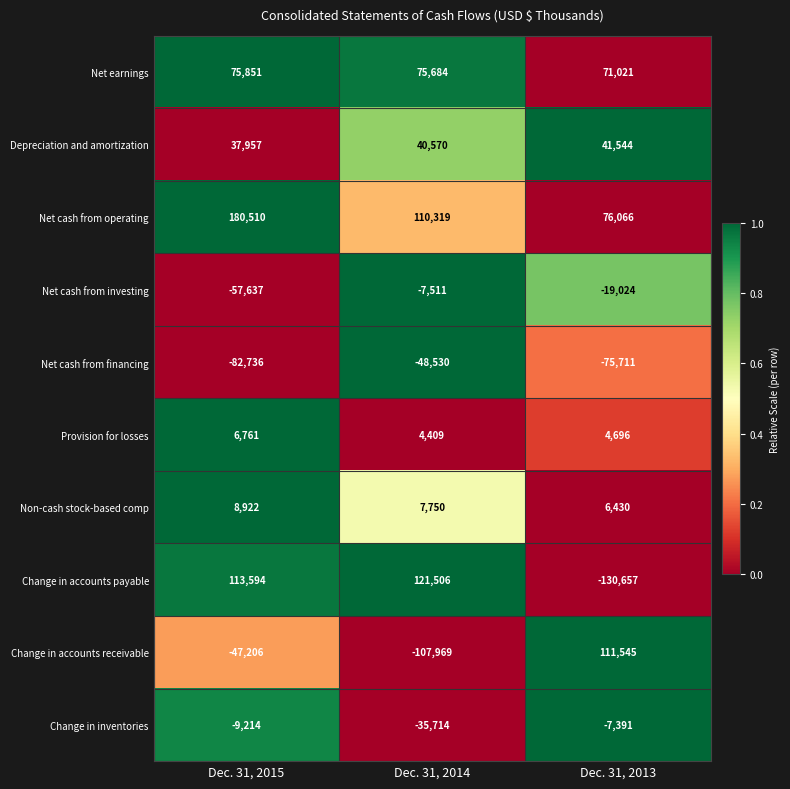

How many Non-cash stock-based comp values are between 6430 and 8922?

3